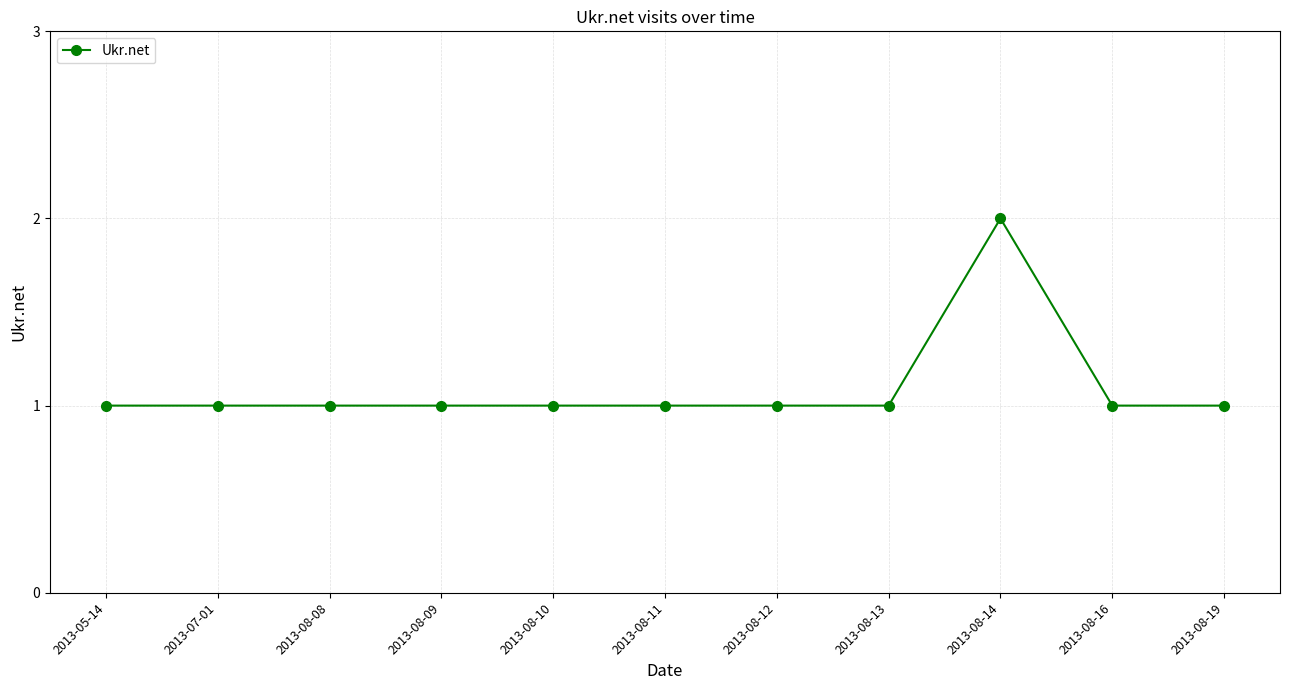

Reading left to right, list all the values displayed in this chart.

1	1	1	1	1	1	1	1	2	1	1